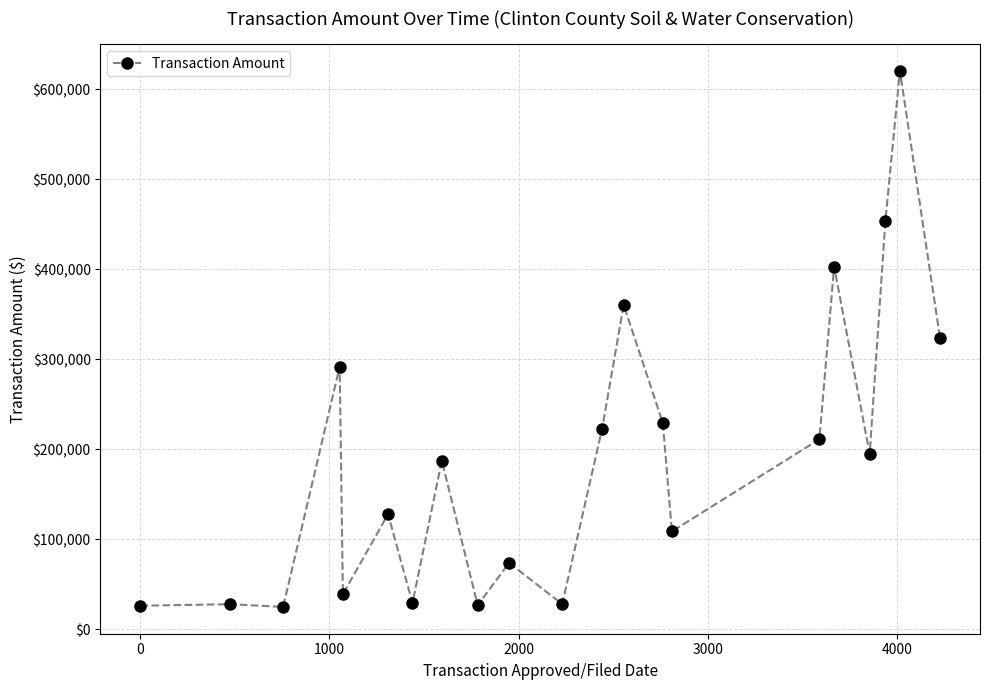

What is the minimum value shown in the chart?

24960